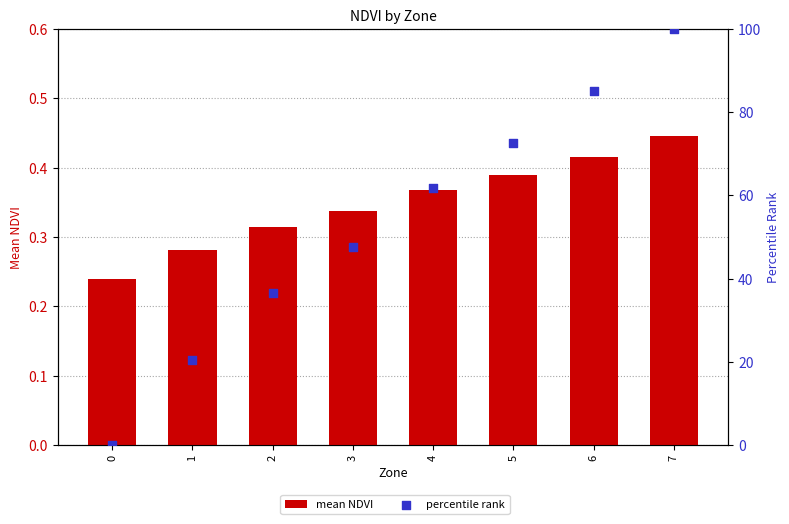

At how many categories does at least one series exceed 79?

2